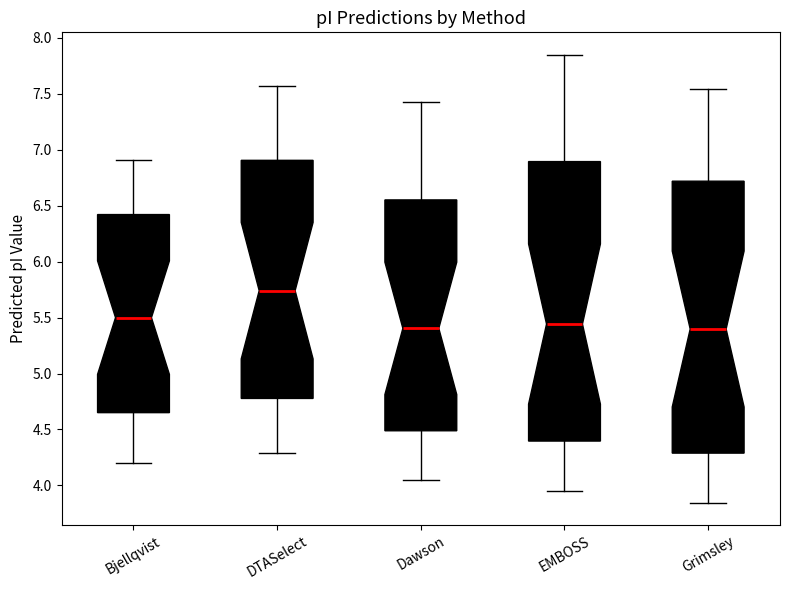

Where does the upper whisker of the box for DTASelect end on the y-axis? The values are not printed on the chart, so give them approximately, as read against the axis.

7.55